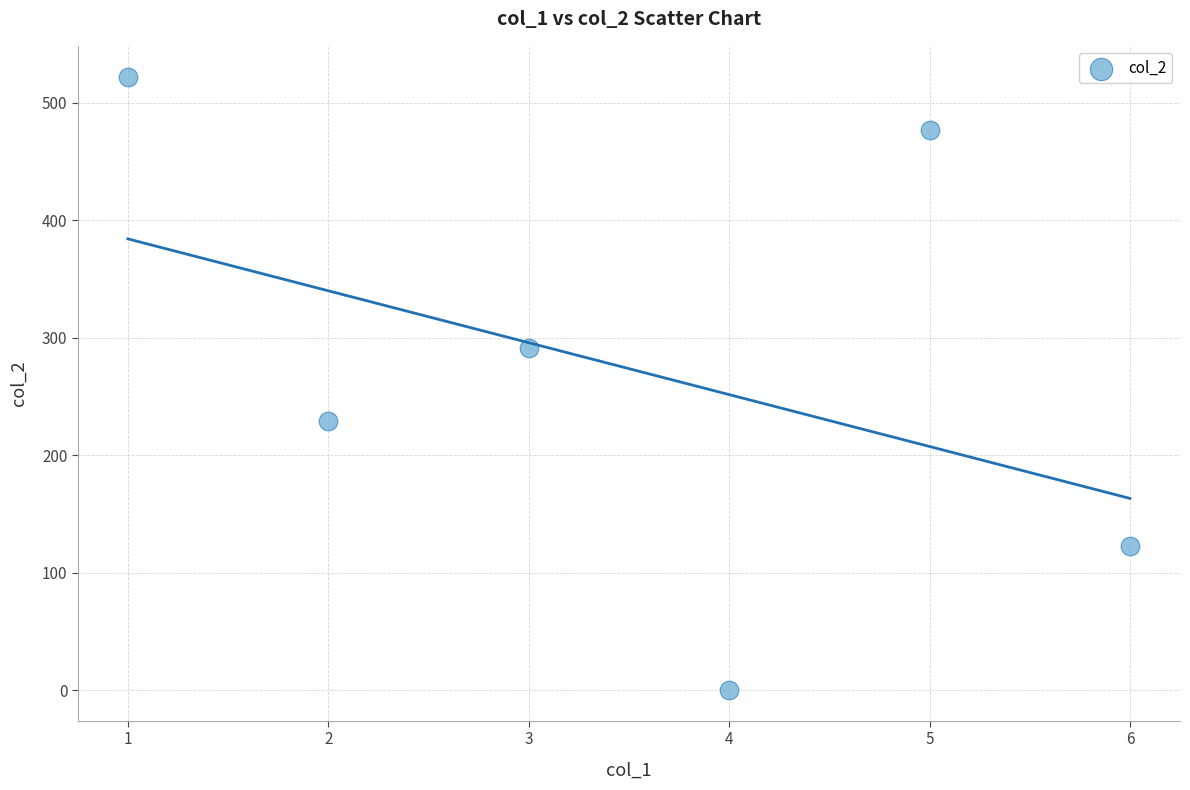

What is the average X value?

3.5